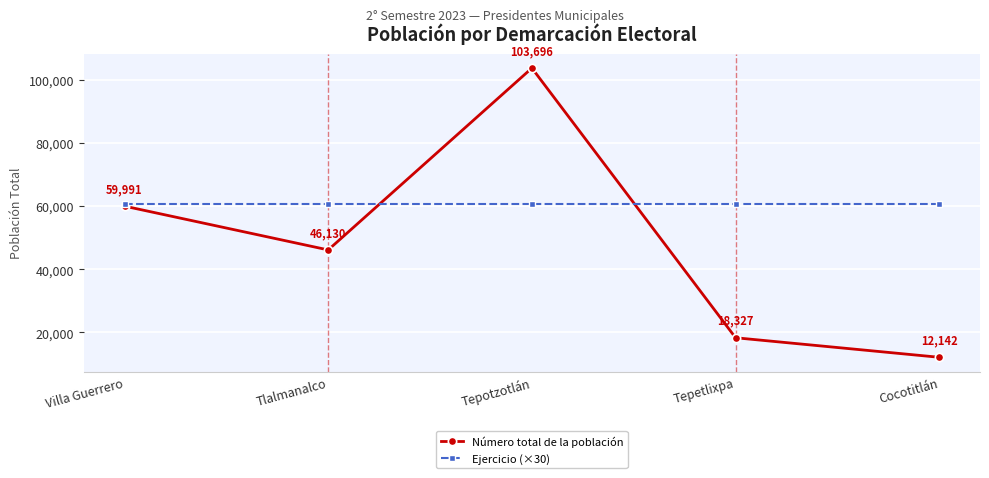

What position from the right is Tepotzotlán?

3